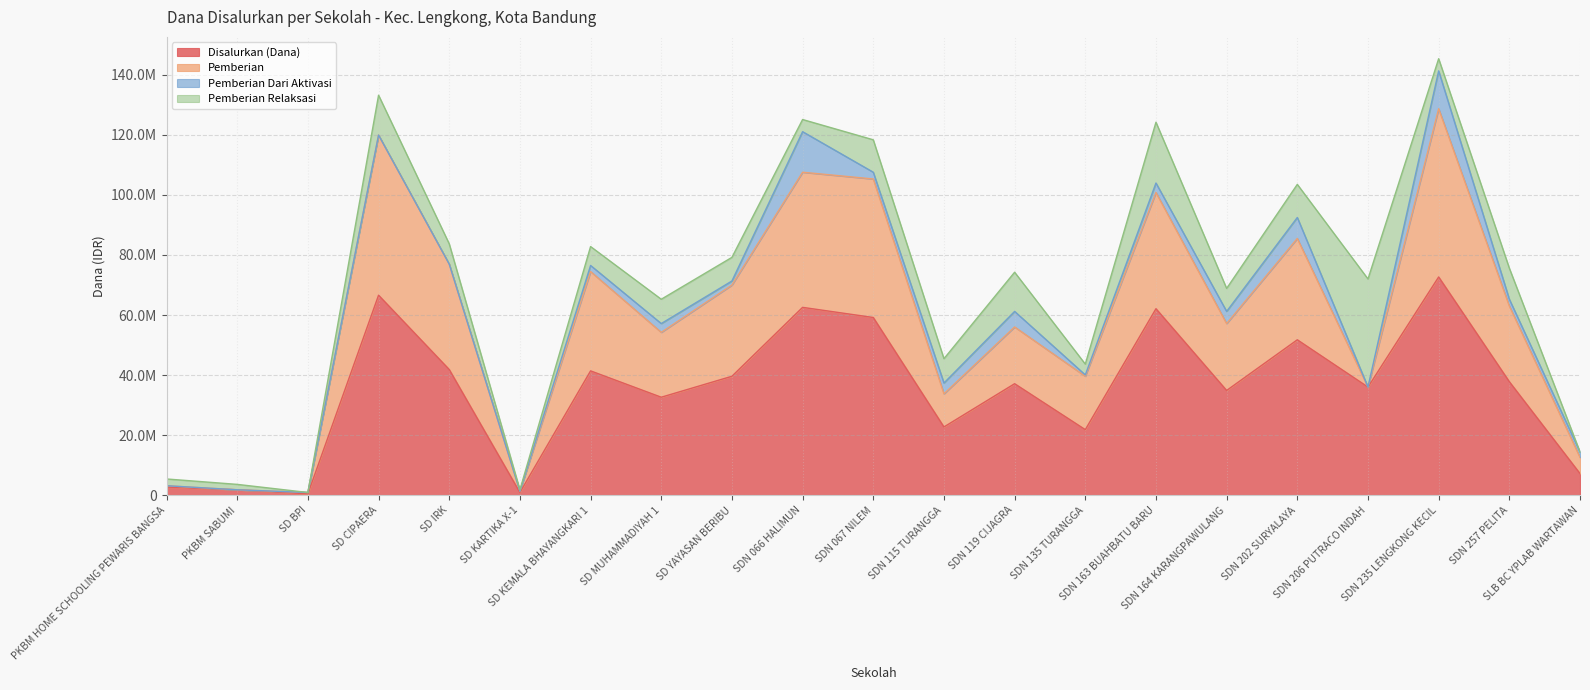

What is the average value of the Pemberian Dari Aktivasi series?

2957143